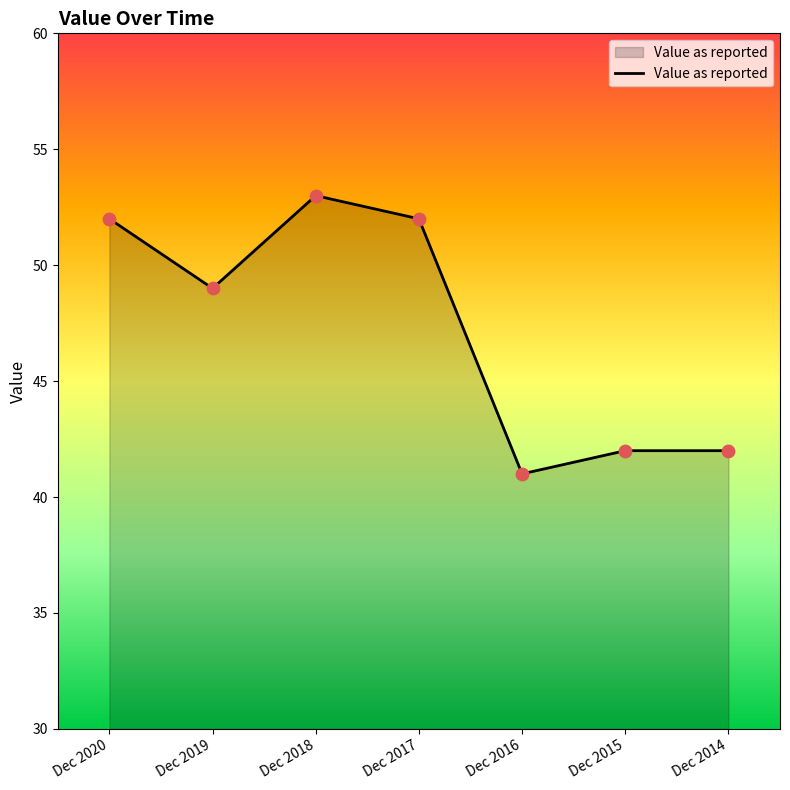

What is the ratio of the value at Dec 2020 to the value at Dec 2019?

1.1